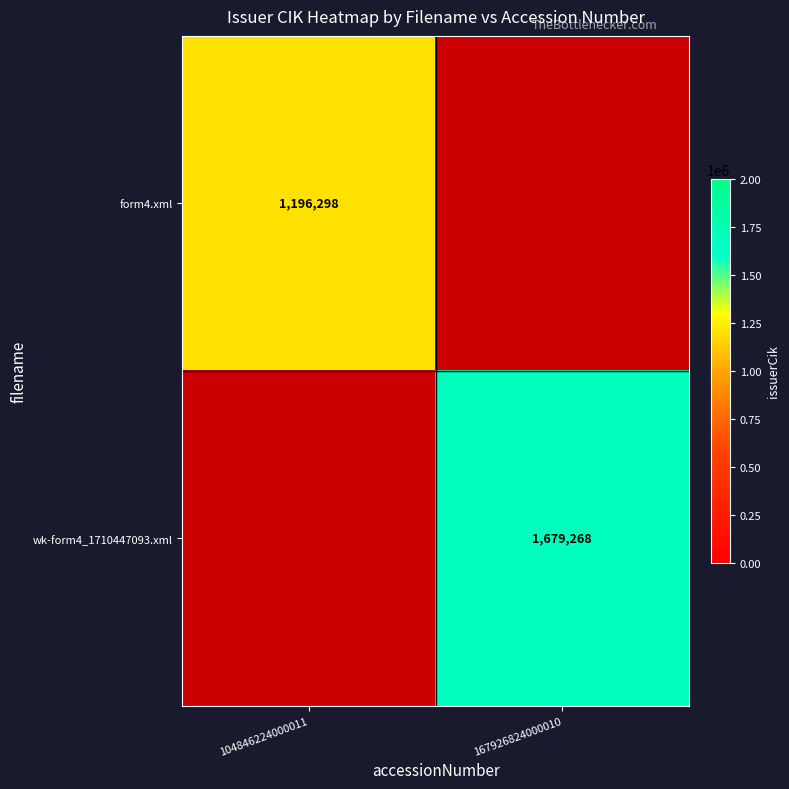

The wk-form4_1710447093.xml series shows 2985664 at 167926824000010. True or false?

False